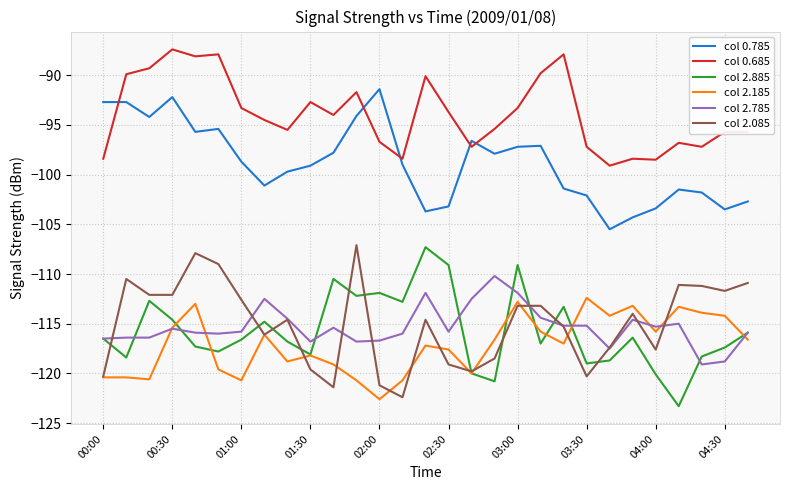

True or false: col 2.885 and col 0.685 intersect in this chart.

False